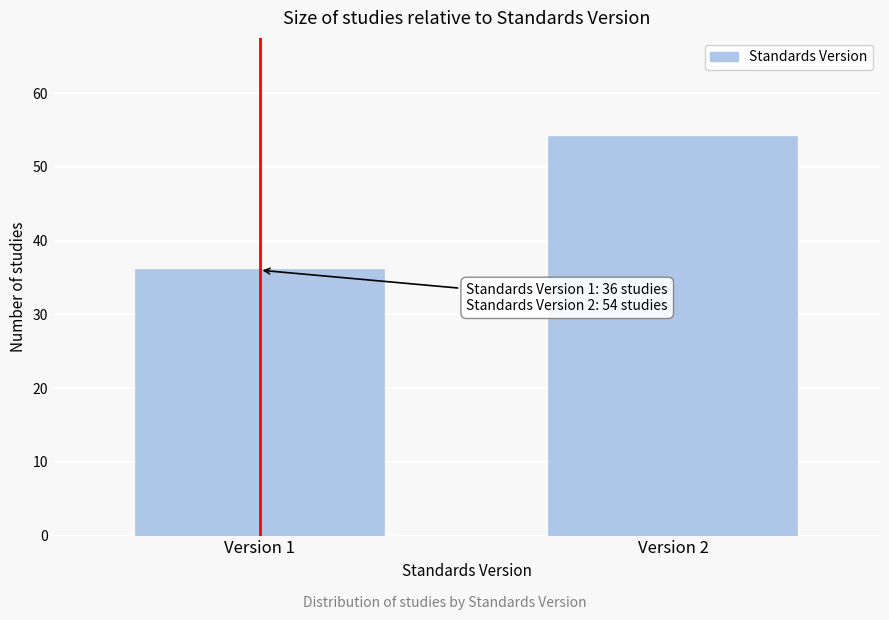

Reading left to right, extract all data points from this chart.

36	54